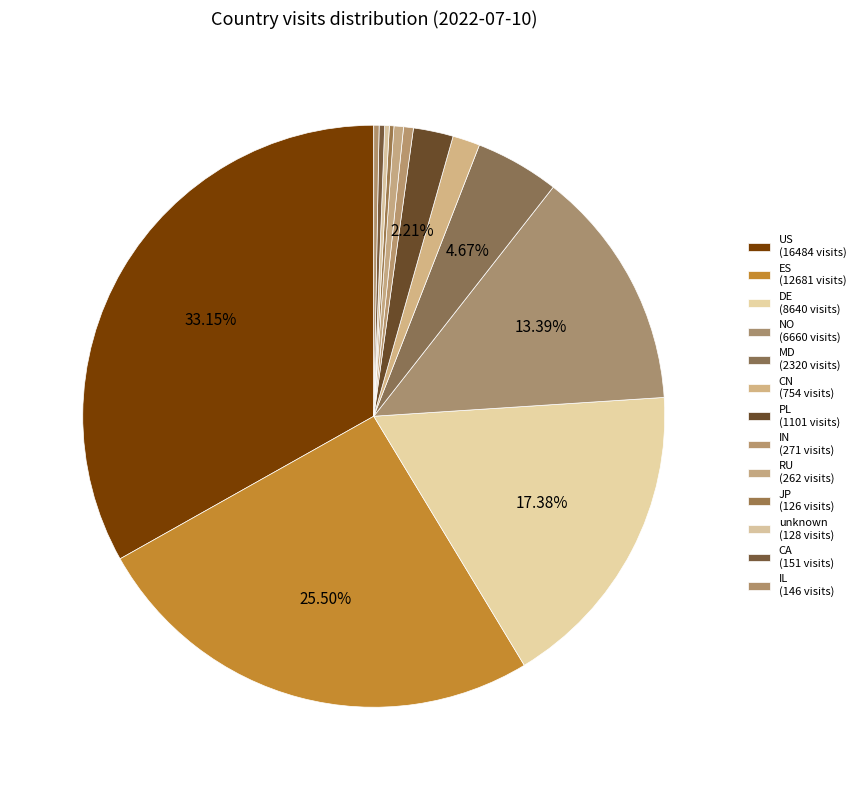

What is the change in value from PL to IN?

-830